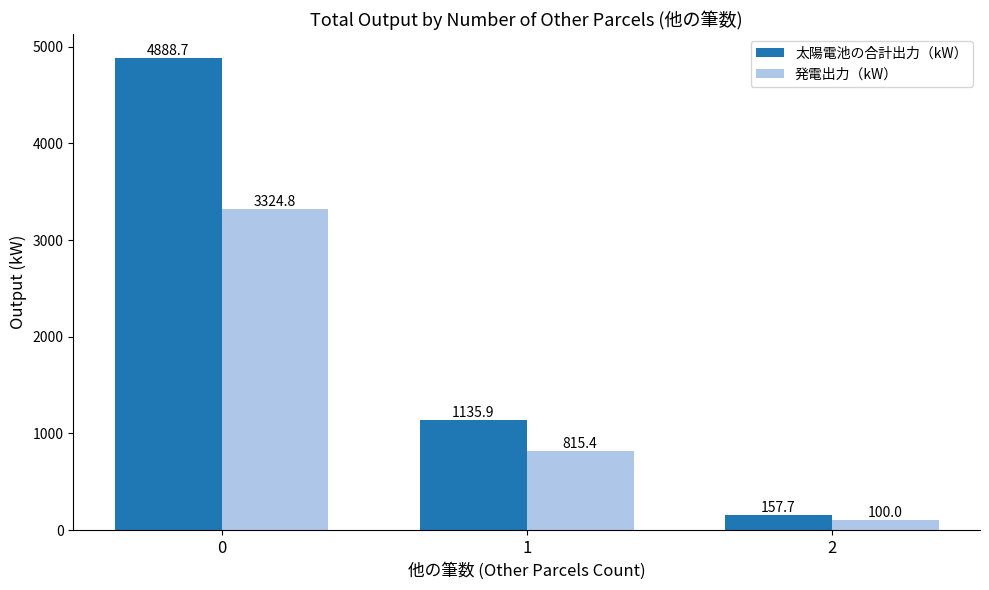

Is it true that 発電出力（kW） equals 1191.3 at 1?

False